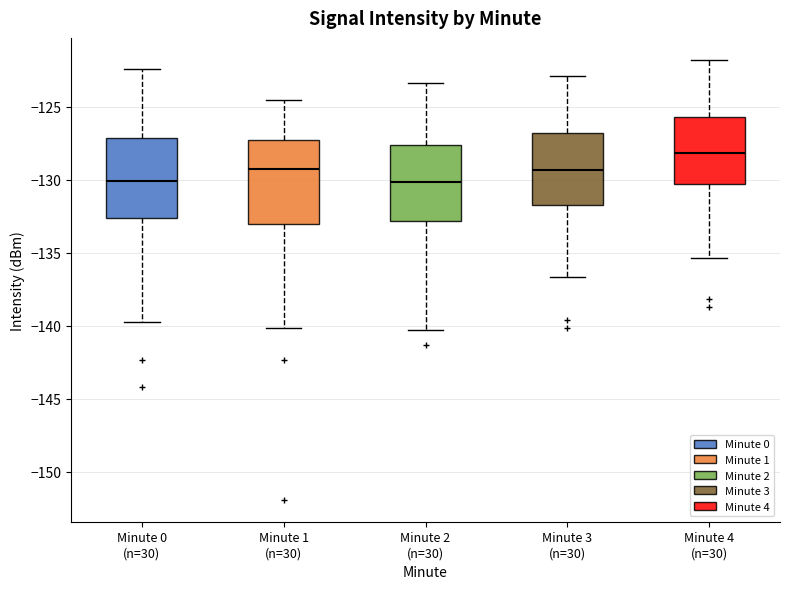

Which box's median line is the highest?

Minute 4 (n=30)